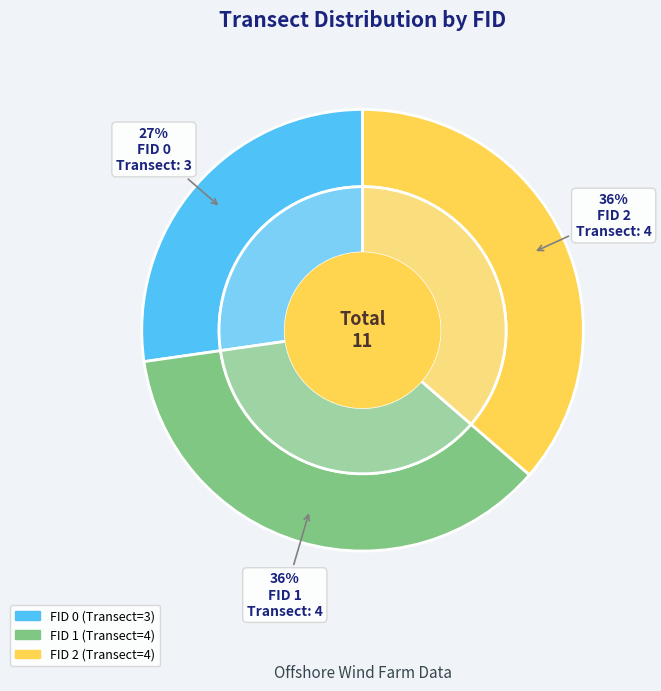

Does FID 0 represent more than half of the total?

No